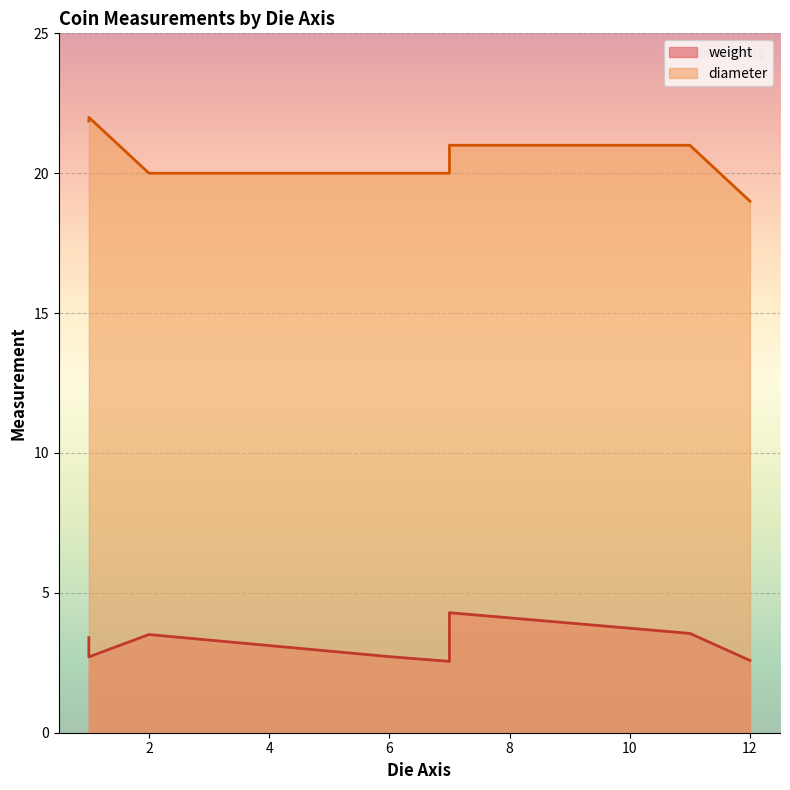

Is it true that the value at 2 is 3?

False